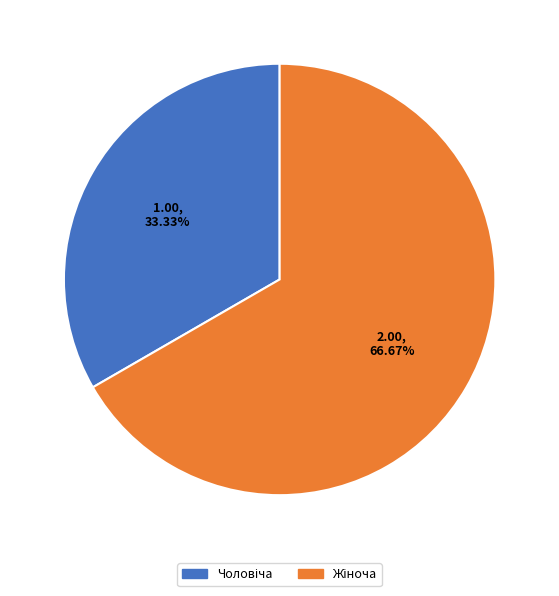

Is there a majority slice in this chart?

Yes